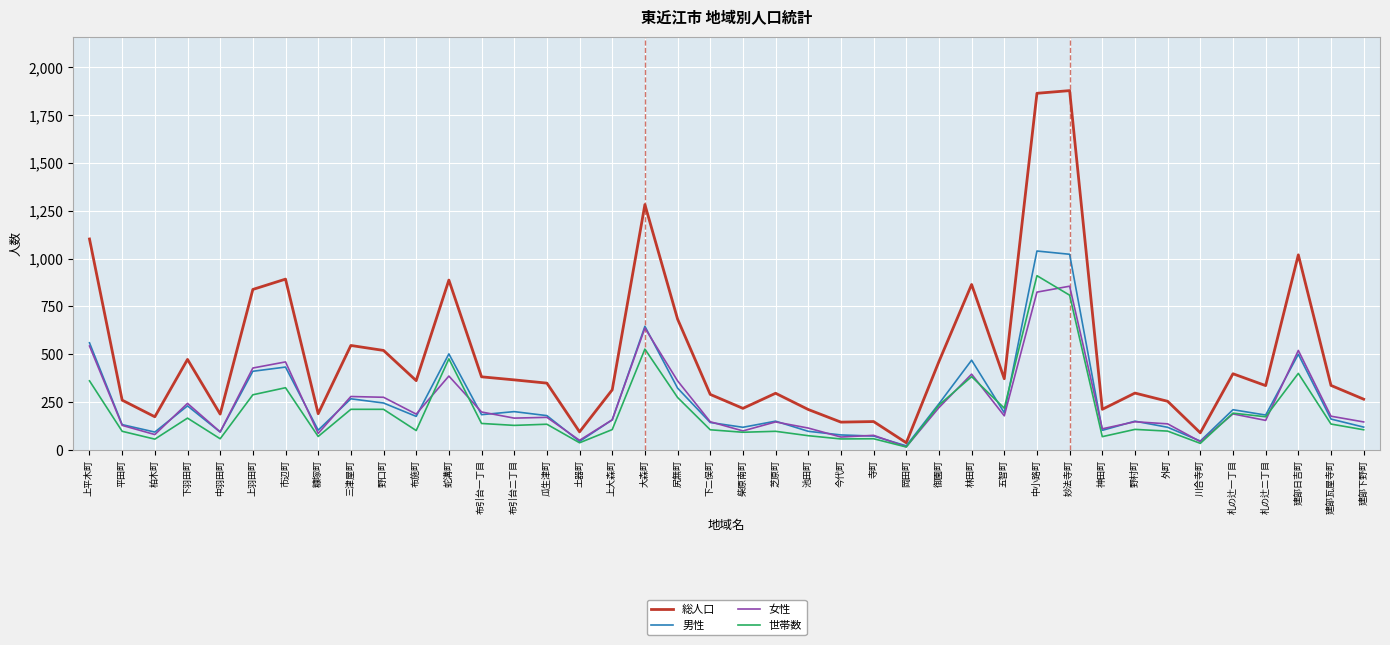

Which series changed the most between 下羽田町 and 池田町?

総人口